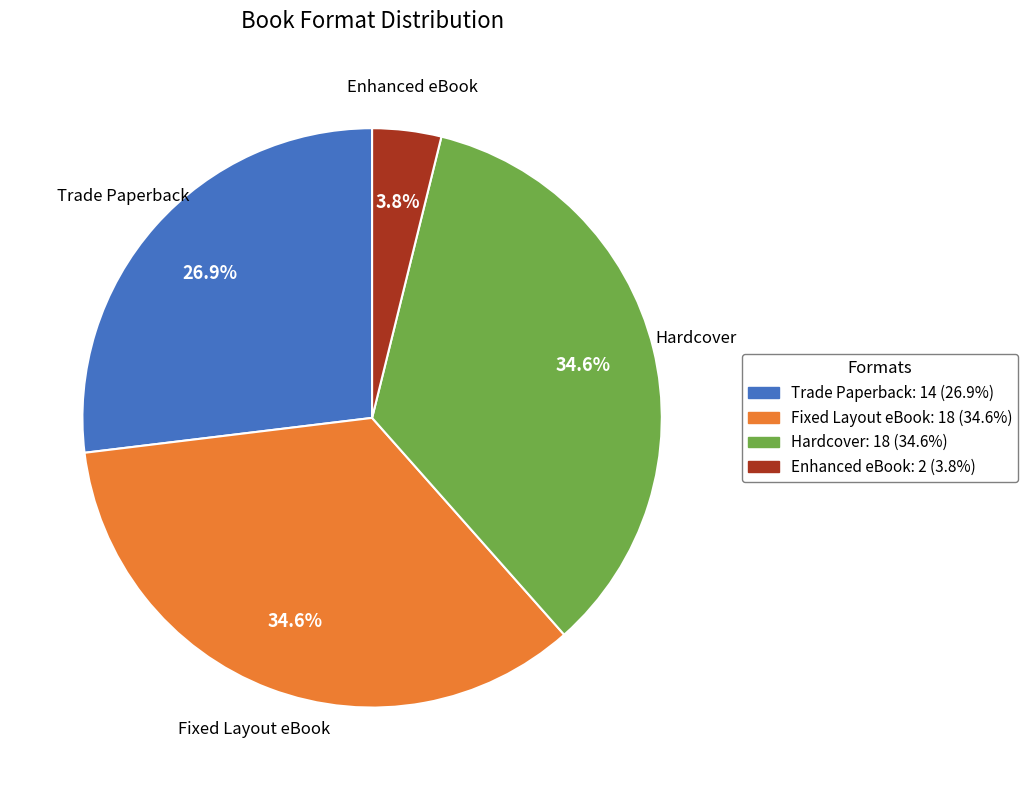

To the nearest percent, what is the combined percentage of Enhanced eBook and Hardcover?

38%